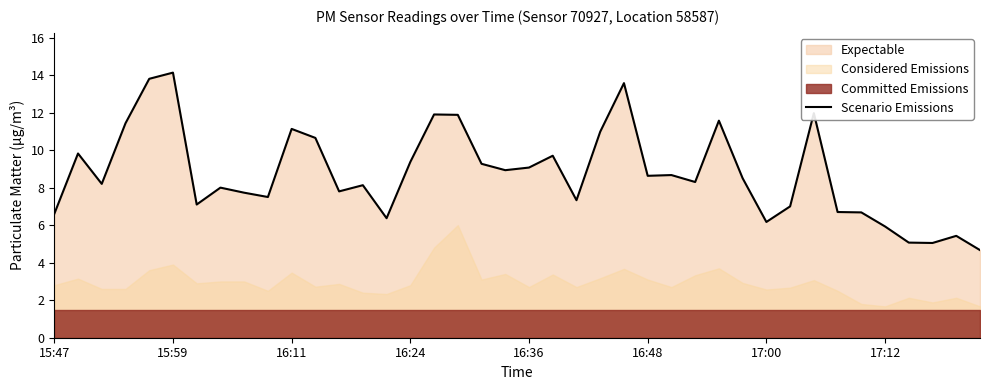

Is it true that Scenario Emissions equals 3.2 at 17:00?

False